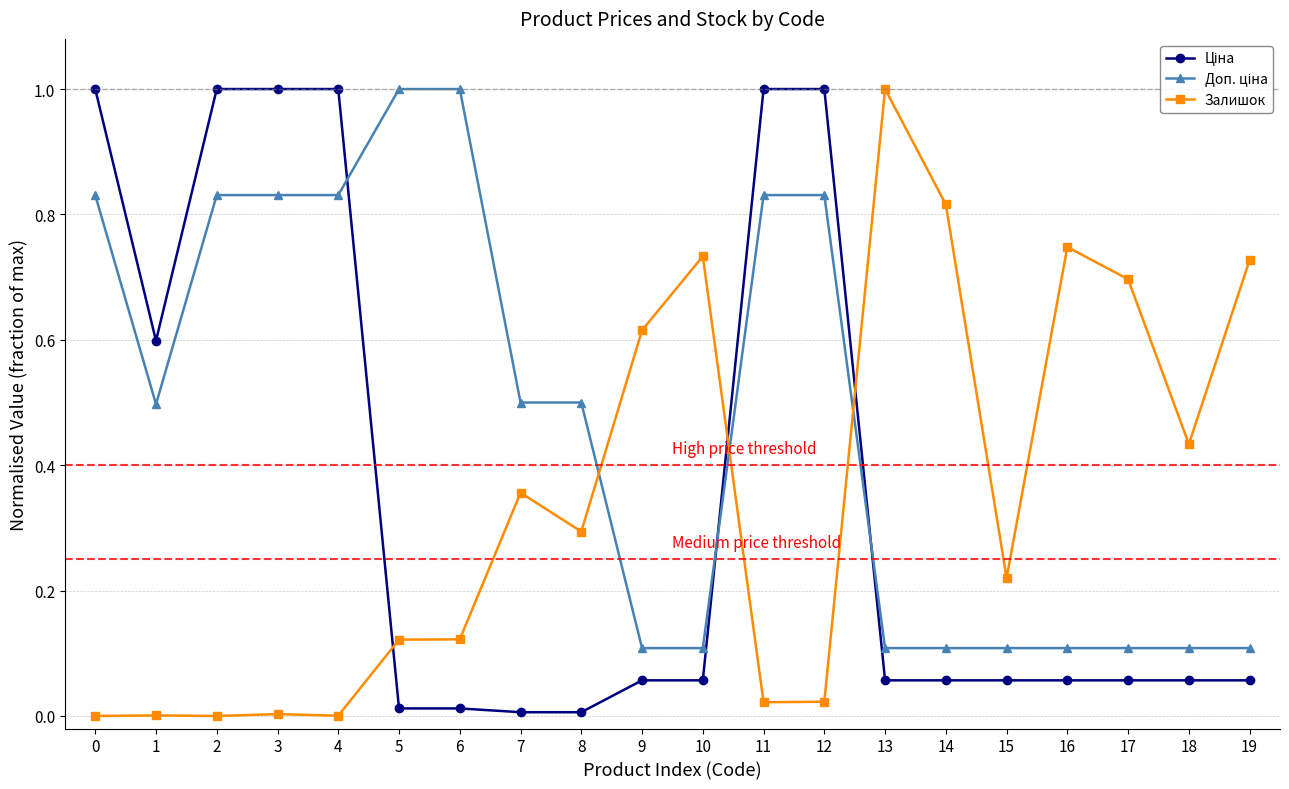

Which series changed the most between 15 and 18?

Залишок